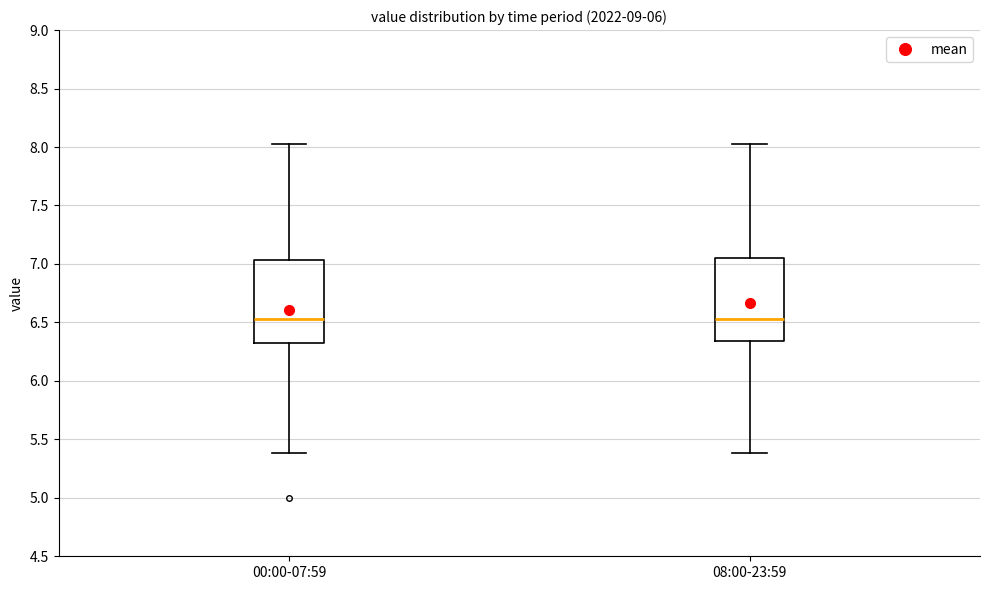

Where does the lower whisker of the box for 08:00-23:59 end on the y-axis? The values are not printed on the chart, so give them approximately, as read against the axis.

5.40